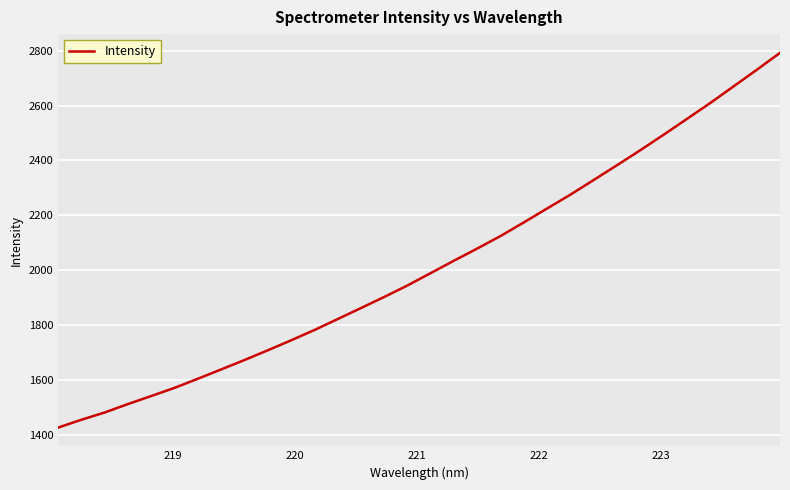

What is the greatest value displayed?

2792.3